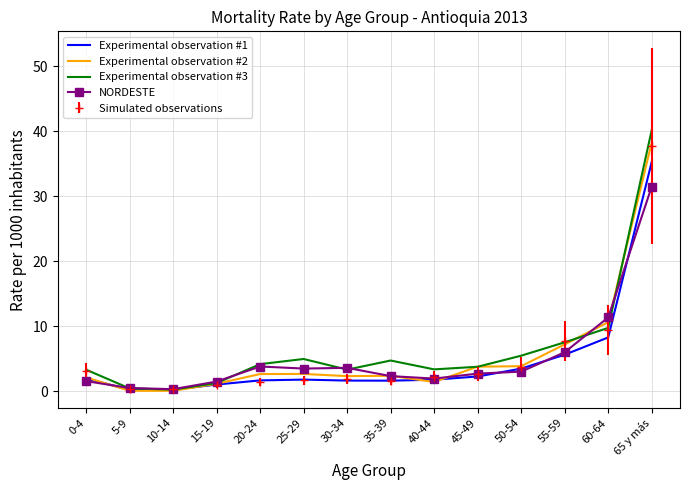

Is the value of Experimental observation #1 at 25-29 greater than the value of Experimental observation #3 at 60-64?

No